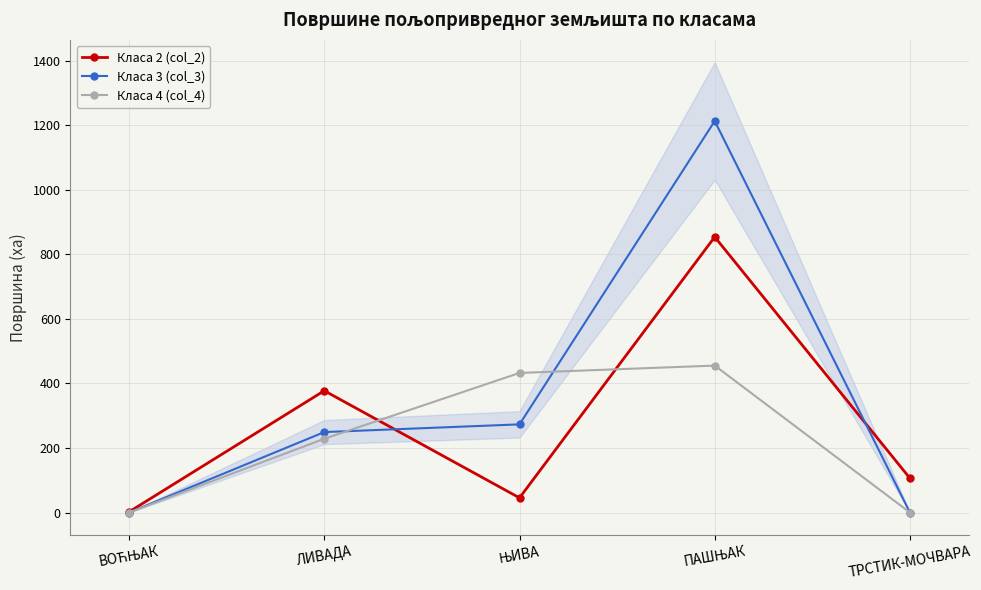

True or false: Класа 3 (col_3) and Класа 2 (col_2) intersect in this chart.

True